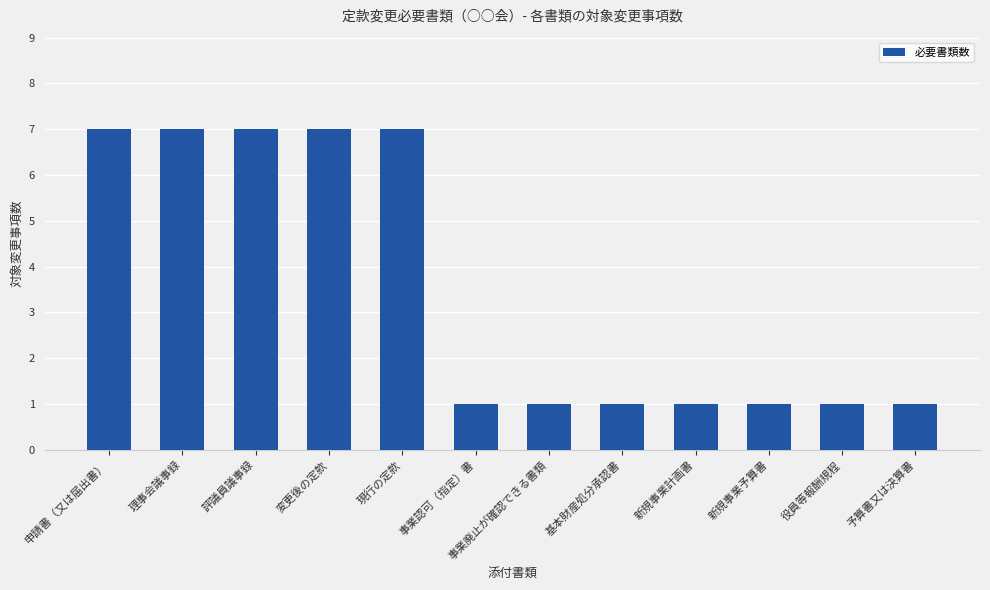

Reading left to right, what are all the values shown in this chart?

7	7	7	7	7	1	1	1	1	1	1	1